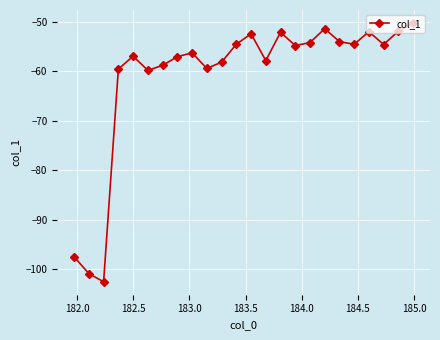

What is the value of the 8th point from the left?

-57.1